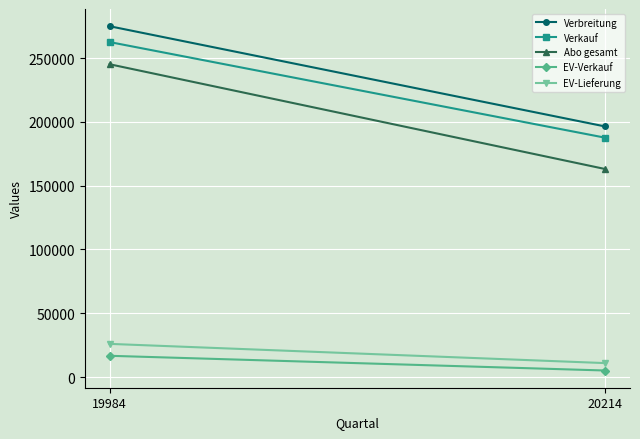

What is the sum of all Verbreitung values?

471442